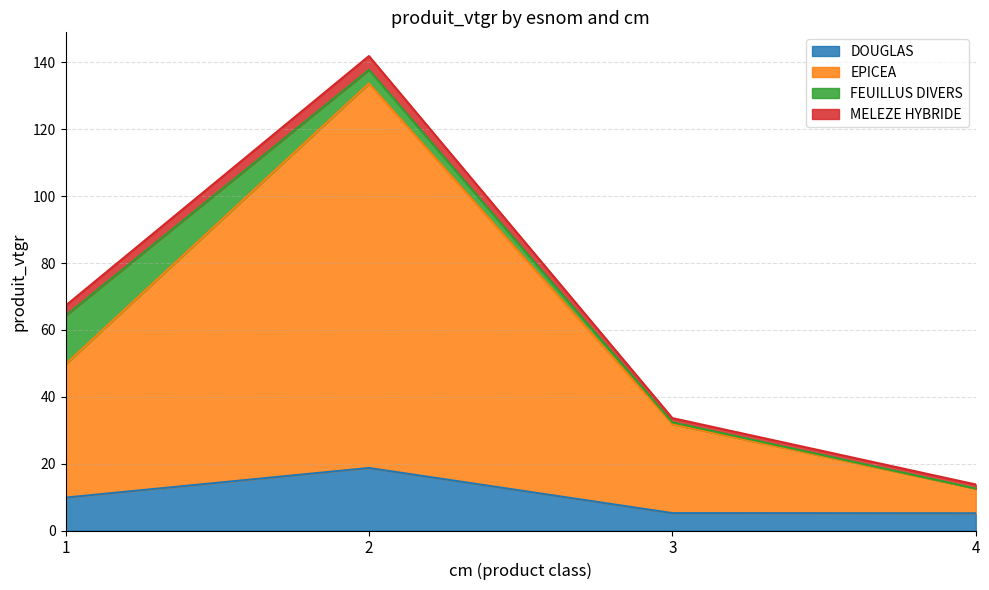

What is the total value across all series at 1?

67.2